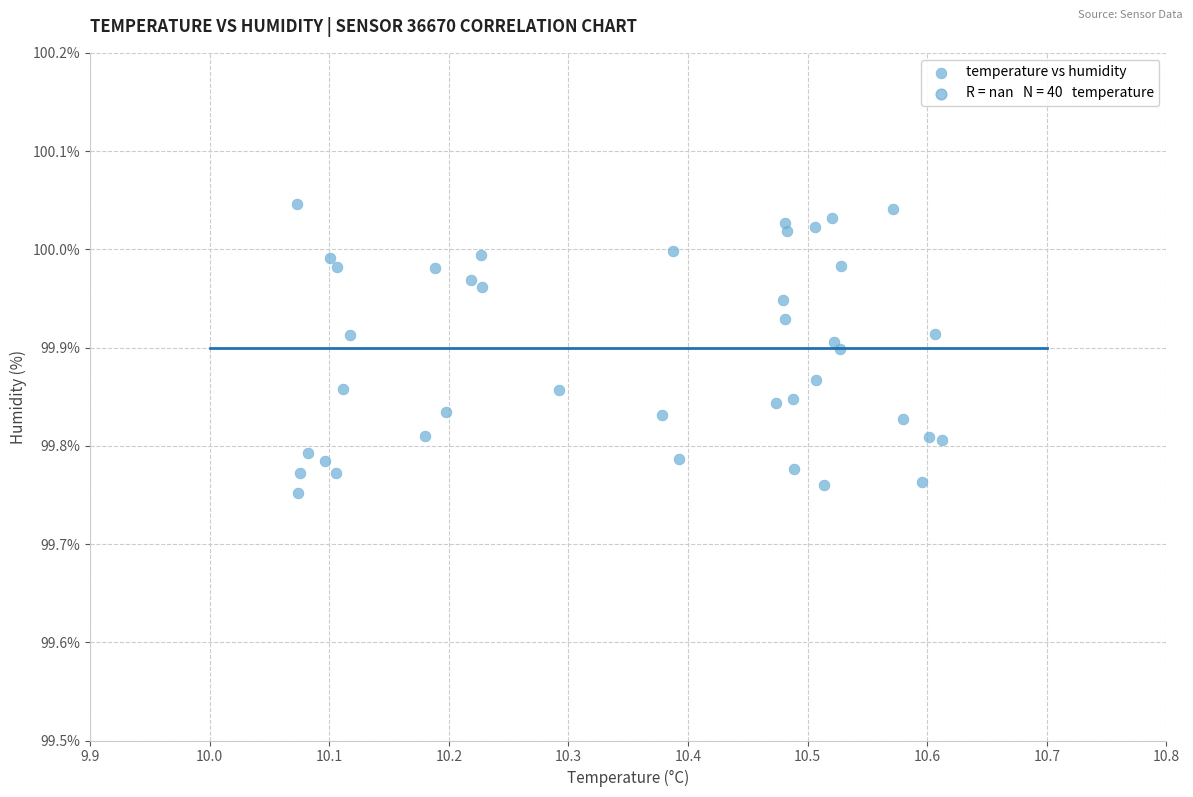

What is the range of X values (max minus min)?

0.5